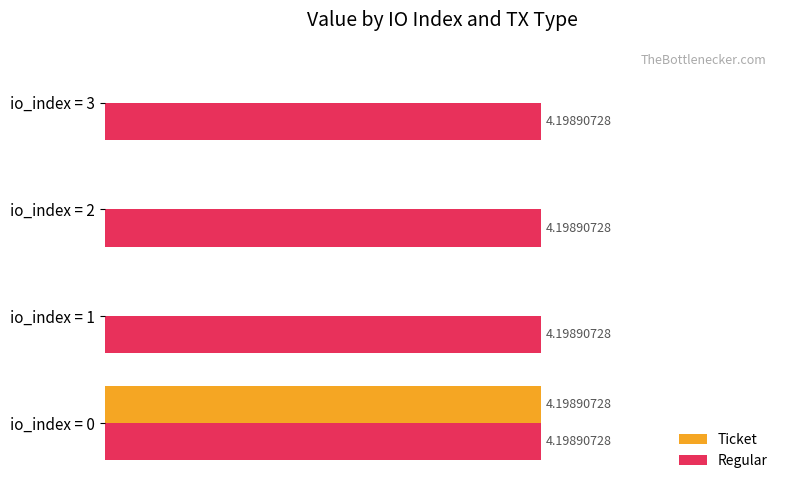

What are all the series names shown in the legend?

Ticket, Regular